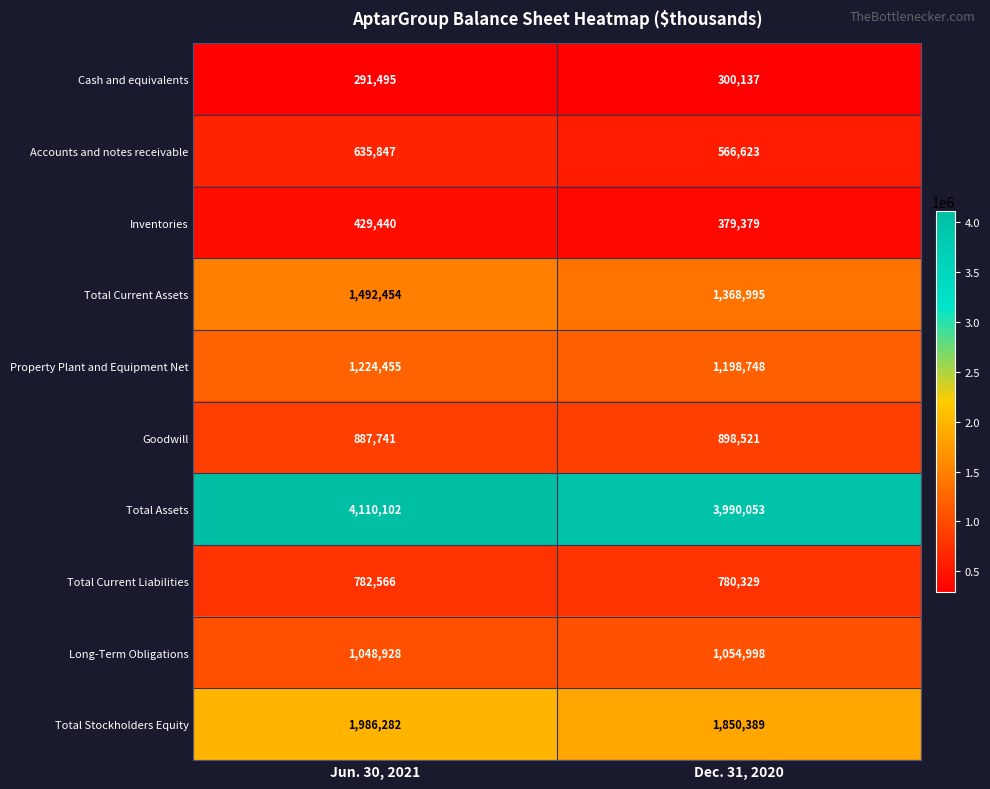

Between Jun. 30, 2021 and Dec. 31, 2020, which series saw the biggest shift?

Total Stockholders Equity